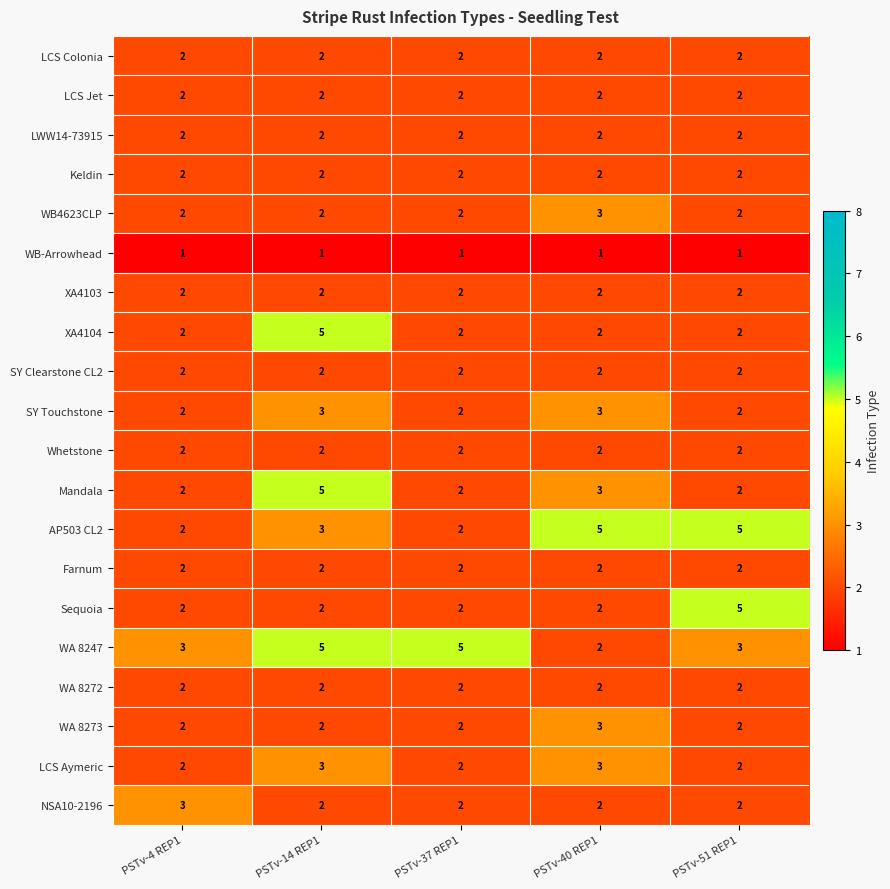

Which series has the largest total across all categories?

WA 8247